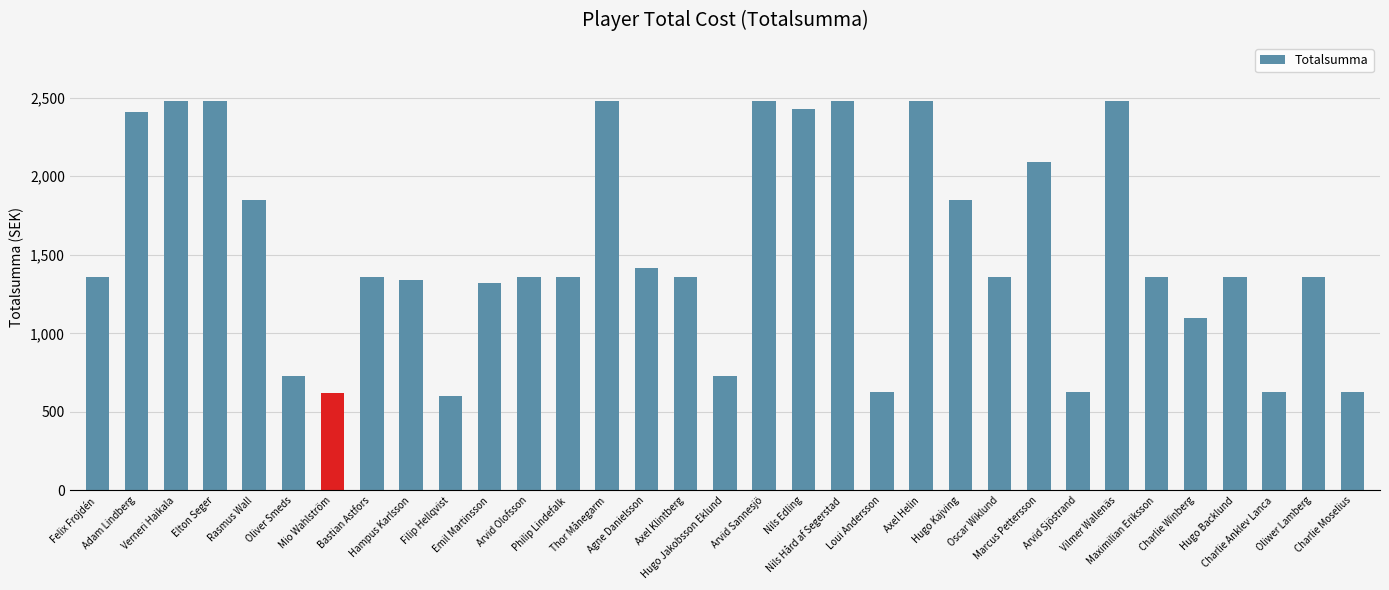

How many data points does each series have?

33